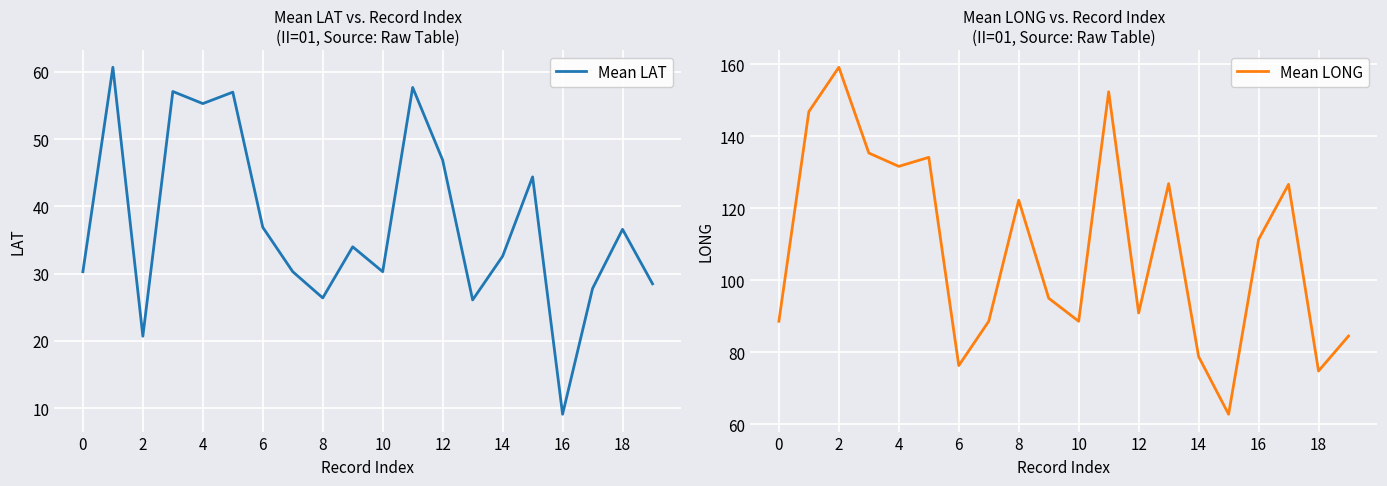

Is it true that Mean LAT equals 30.3 at 0?

True